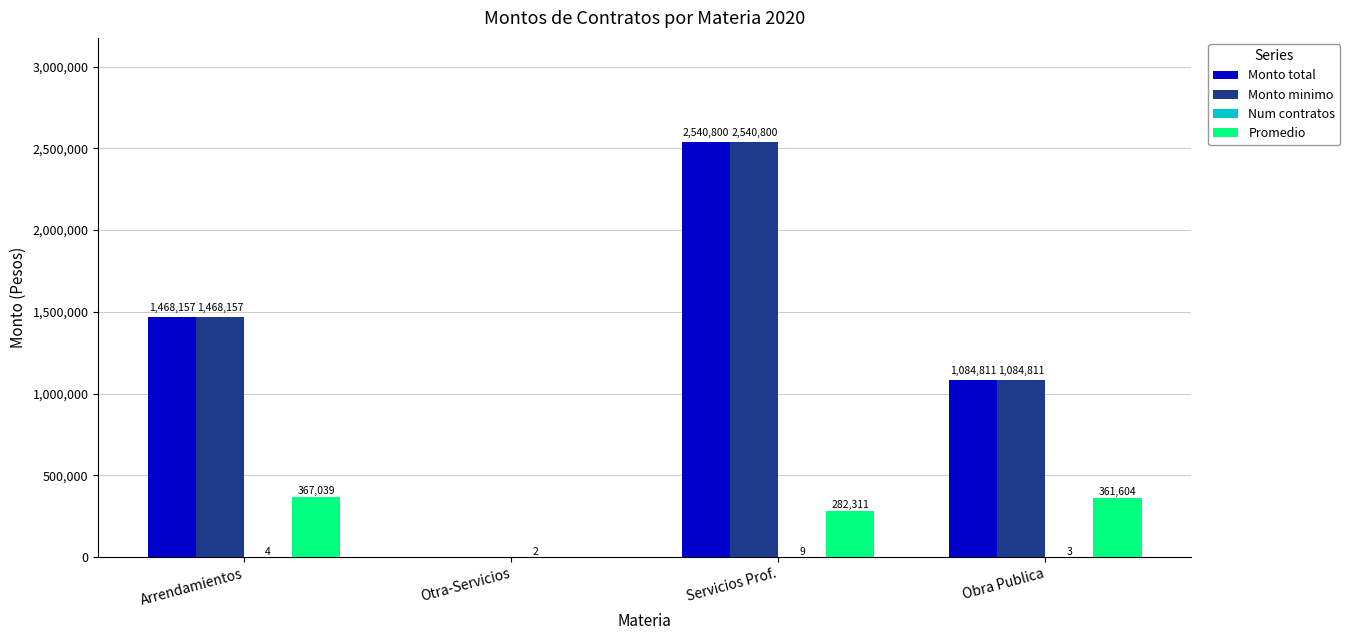

True or false: Monto minimo has a value of 635915.6 at Obra Publica.

False